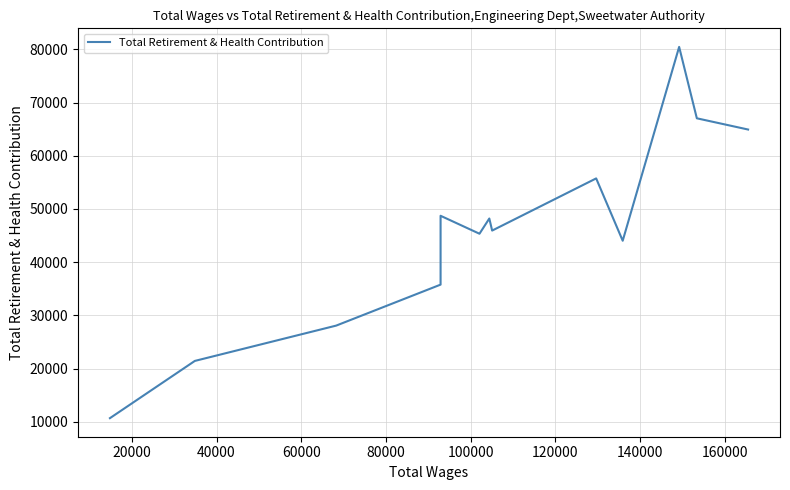

True or false: the data has more than 2 interior local peaks.

True